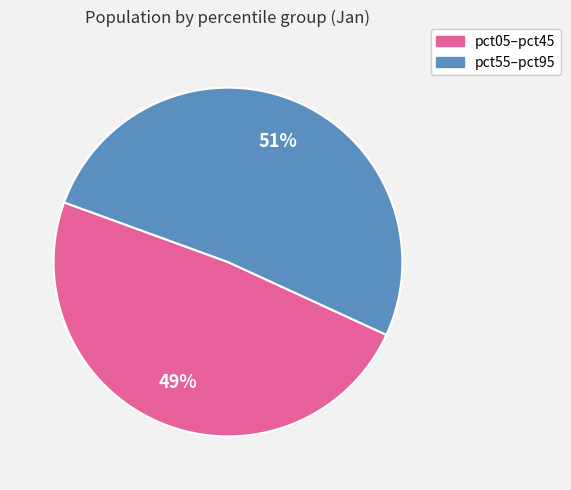

What percentage is the pct05–pct45 slice, to the nearest percent?

49%